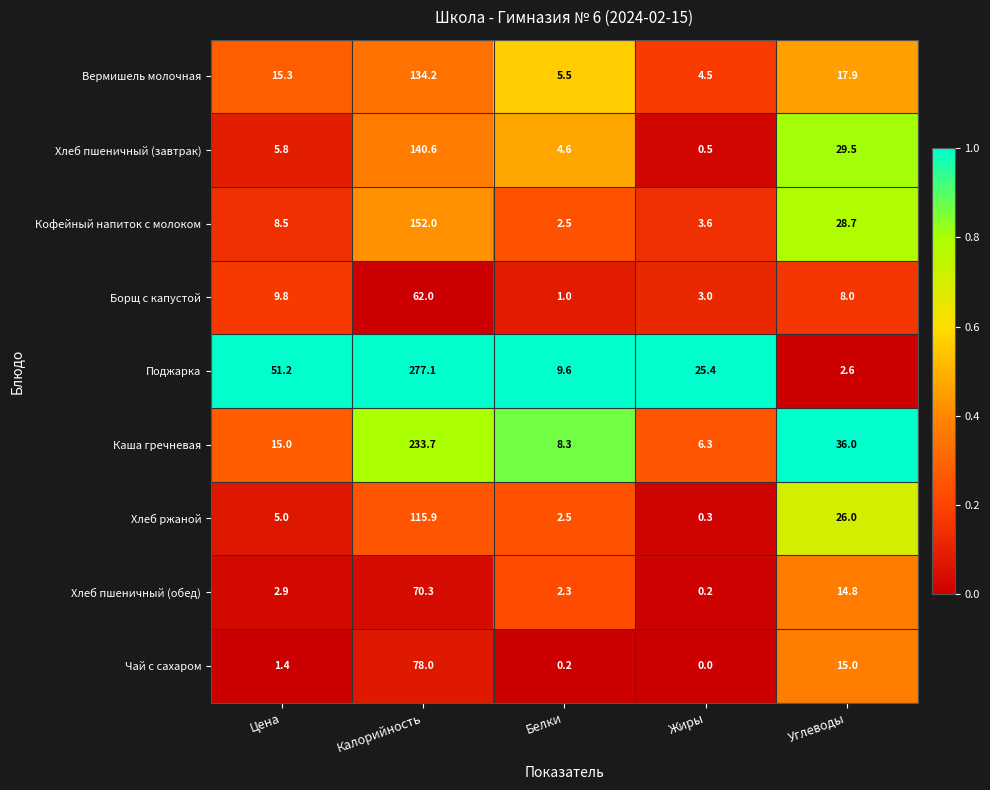

At which label does Кофейный напиток с молоком first exceed 8?

Цена